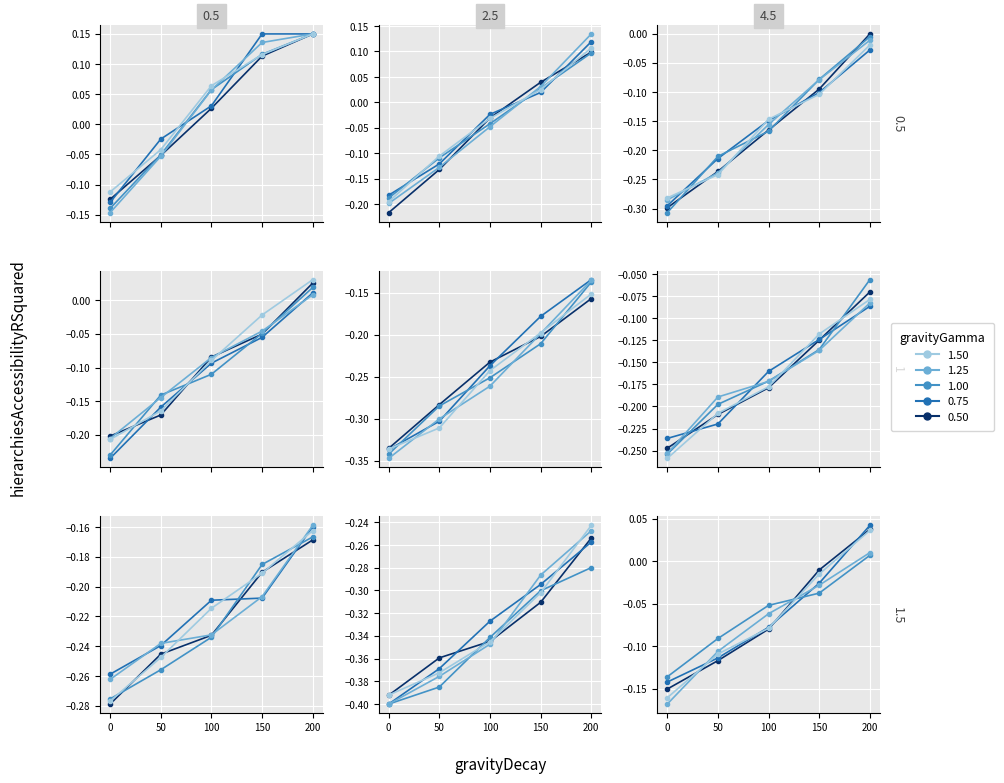

What is the average value of the gravityGamma 1.50 series?

-0.1